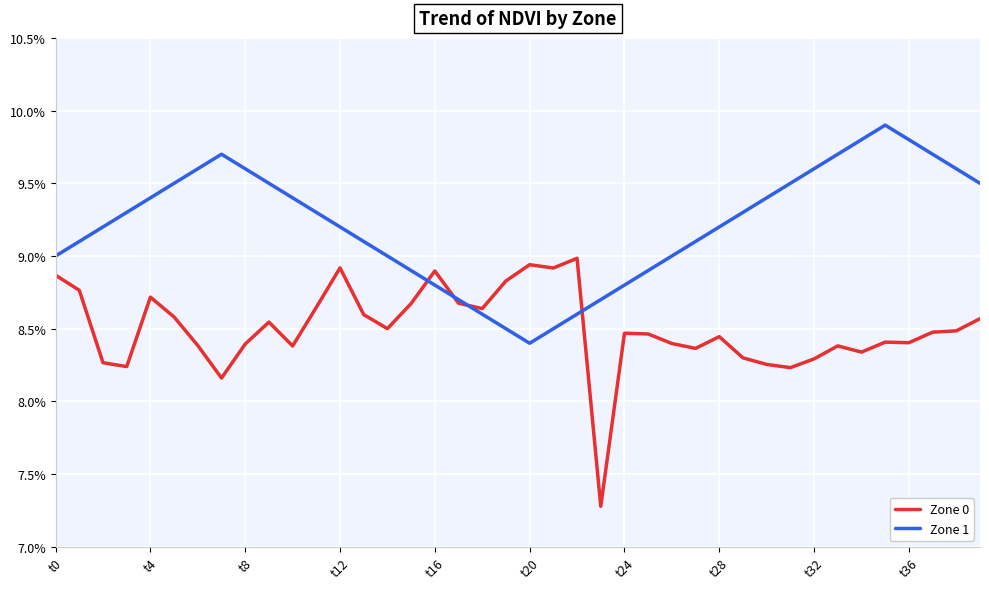

After their last crossing, which series has the higher values: Zone 0 or Zone 1?

Zone 1